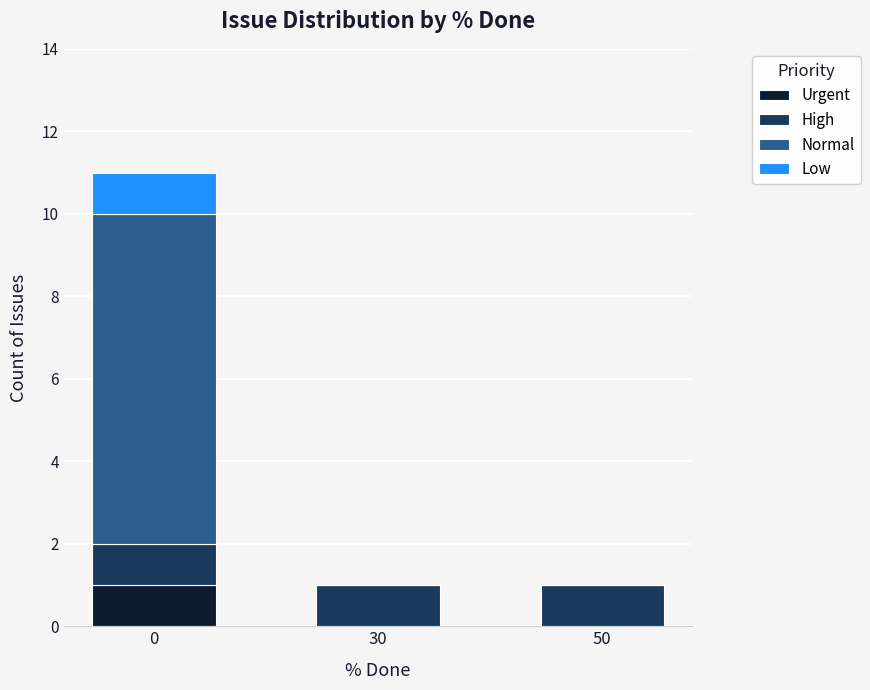

How many distinct data groups are displayed?

4